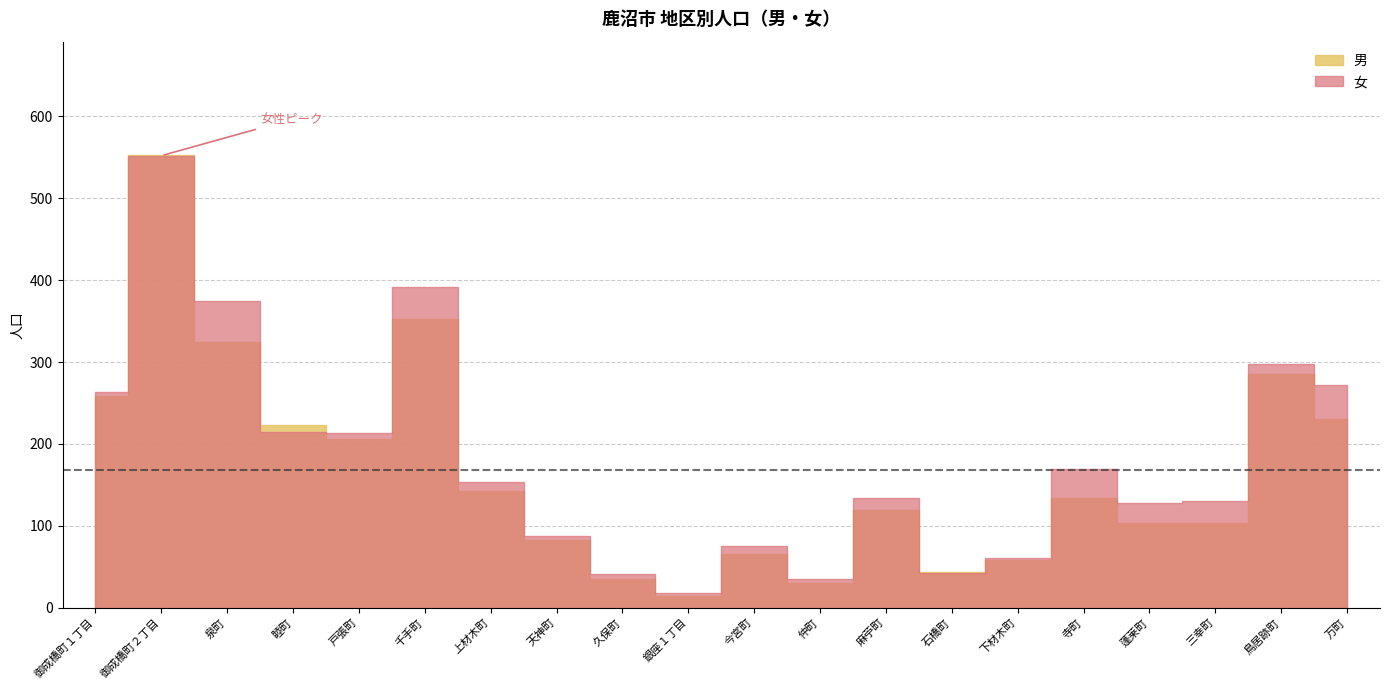

Does the chart have visible grid lines?

Yes